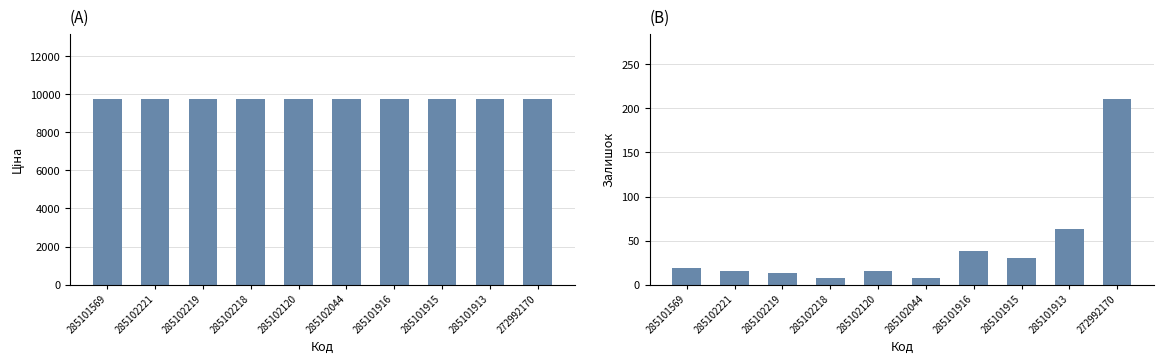

What is the smallest value displayed?

8.0